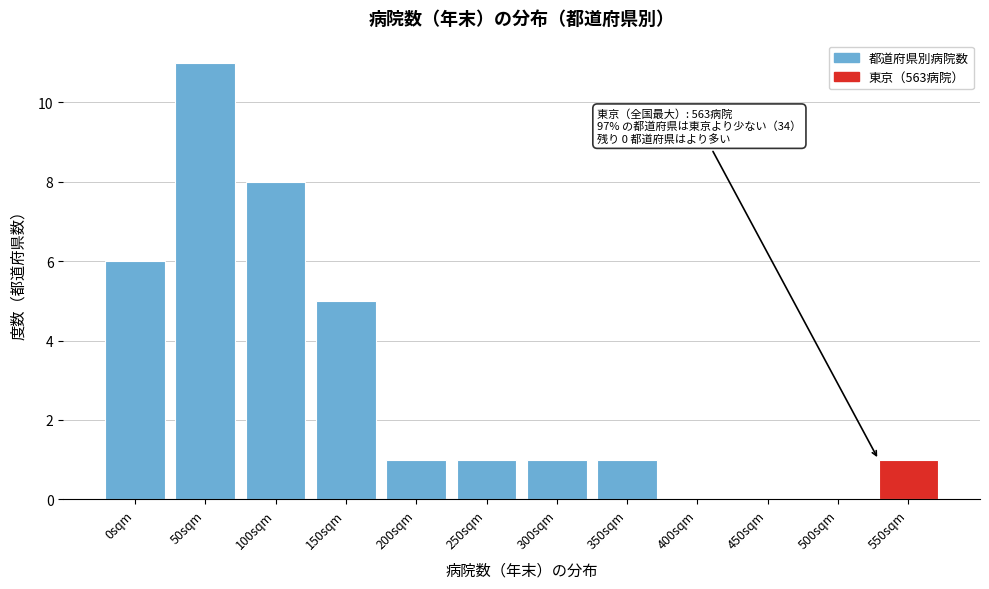

Reading left to right, what are all the values shown in this chart?

0sqm=6	50sqm=11	100sqm=8	150sqm=5	200sqm=1	250sqm=1	300sqm=1	350sqm=1	400sqm=0	450sqm=0	500sqm=0	550sqm=1